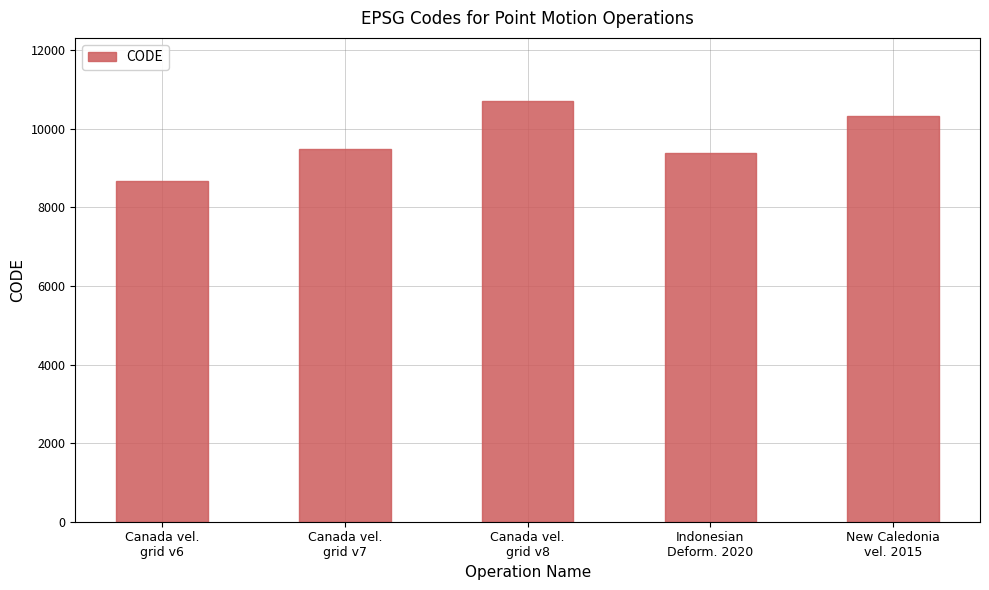

The value at Canada vel.
grid v6 is 8676. True or false?

True